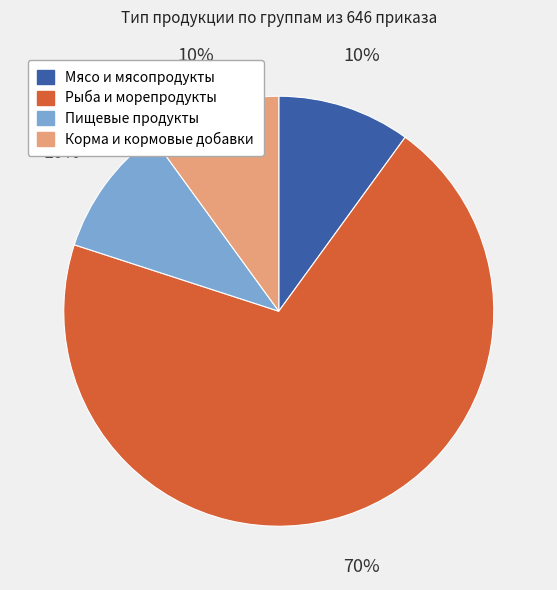

Is there any slice that represents more than half of the pie?

Yes